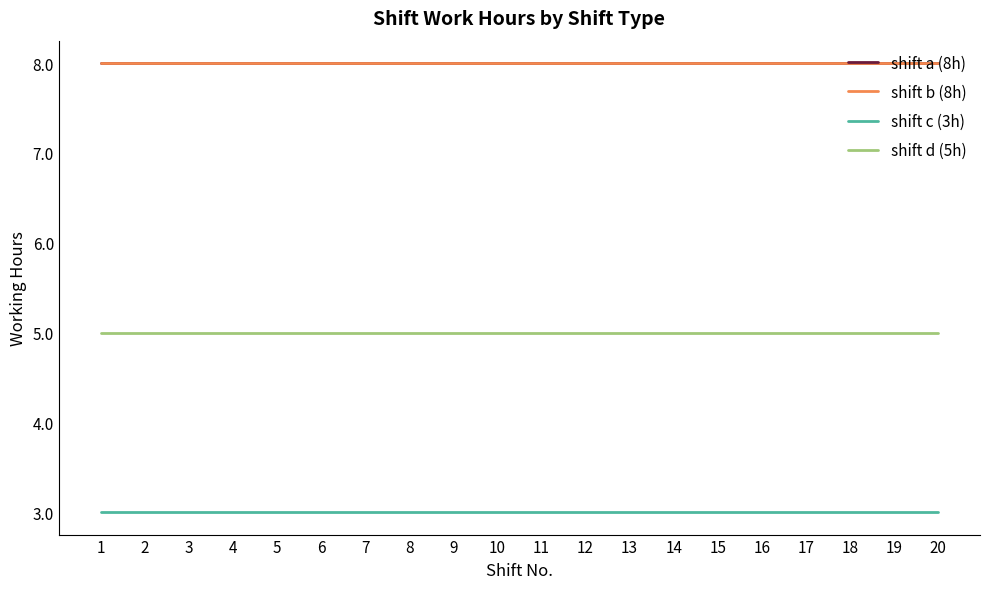

What is the lowest value of the shift c (3h) series?

3